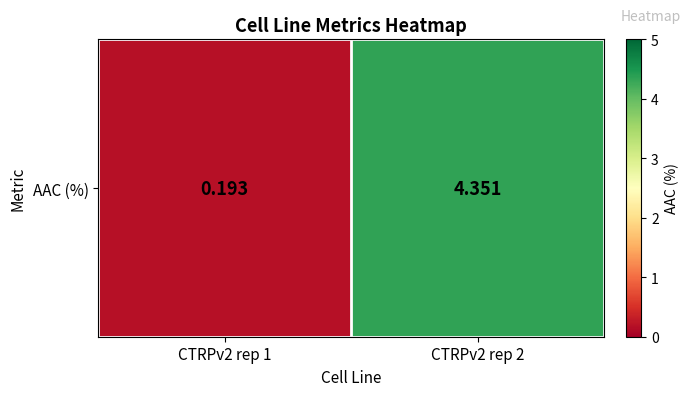

At which label is the value closest to 2?

CTRPv2 rep 1